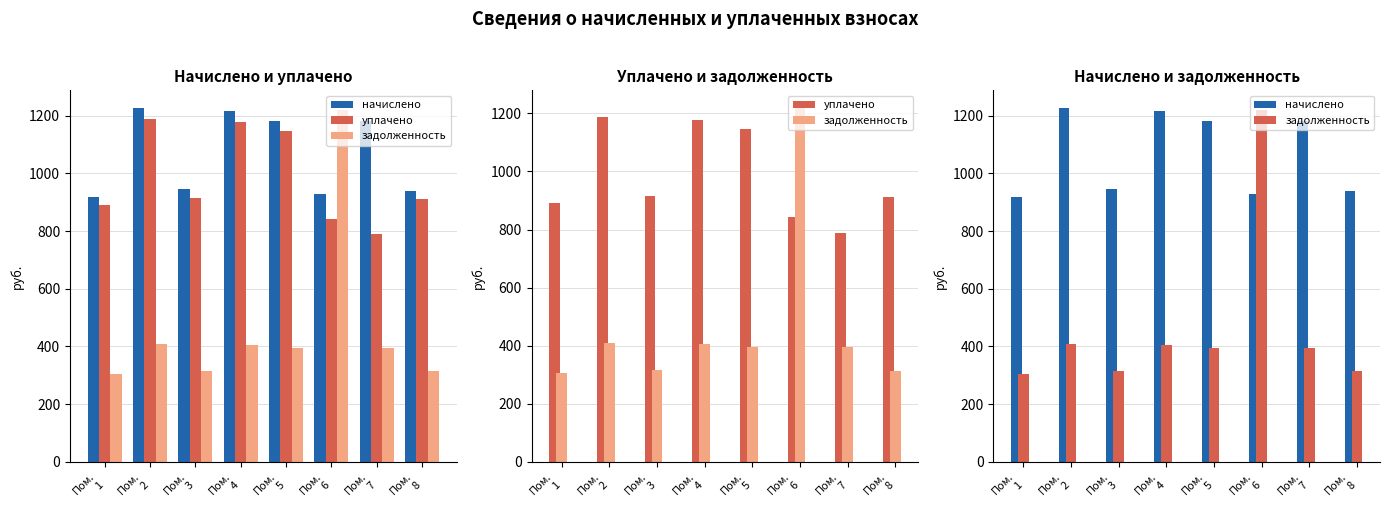

Rank the series at Пом.
5 from lowest to highest value.

задолженность, уплачено, начислено